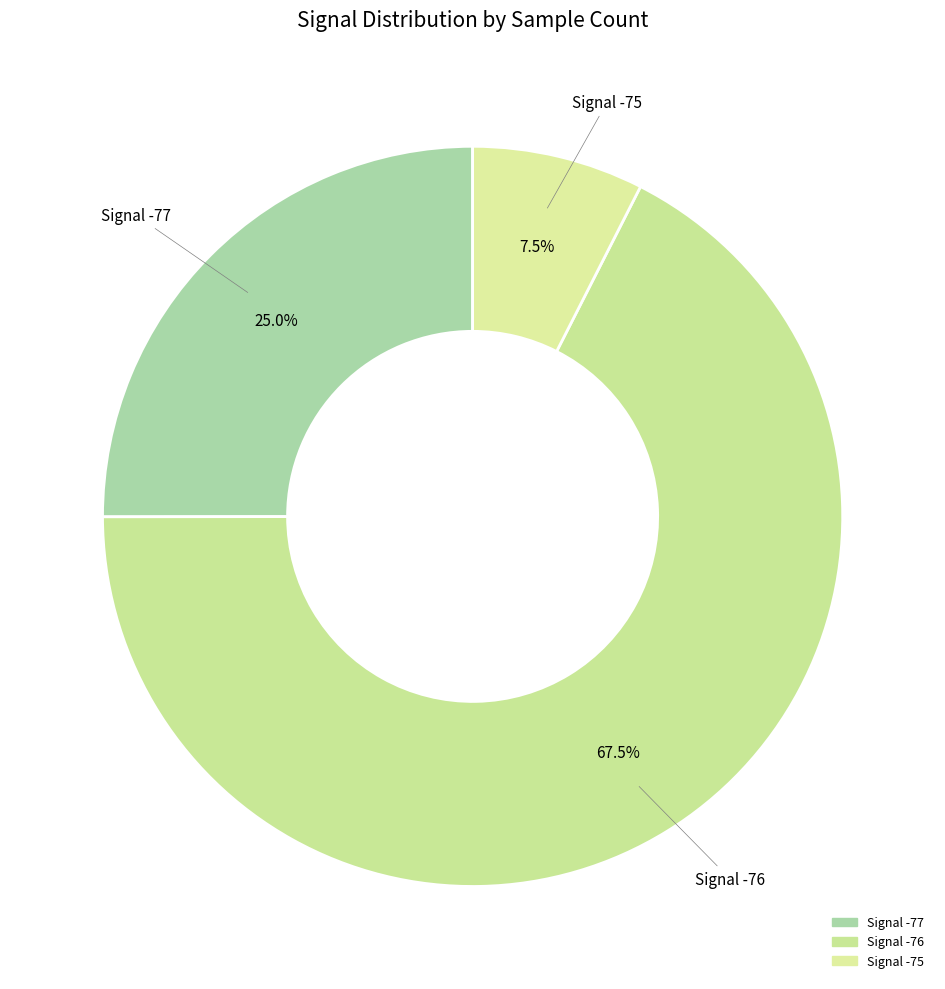

Count the number of slices in the pie.

3